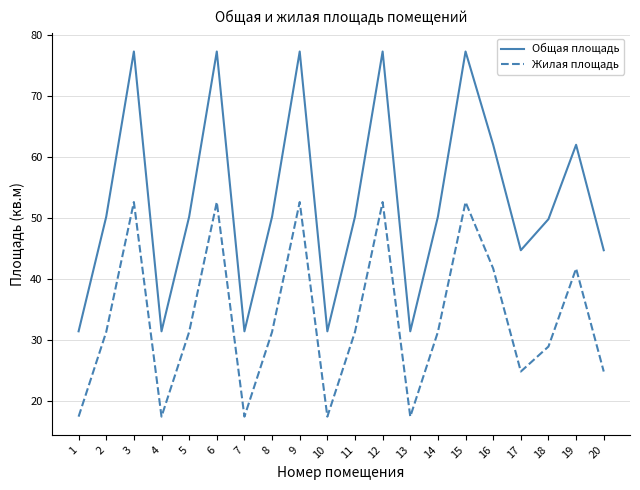

What value does the Жилая площадь series have at 8?

31.3